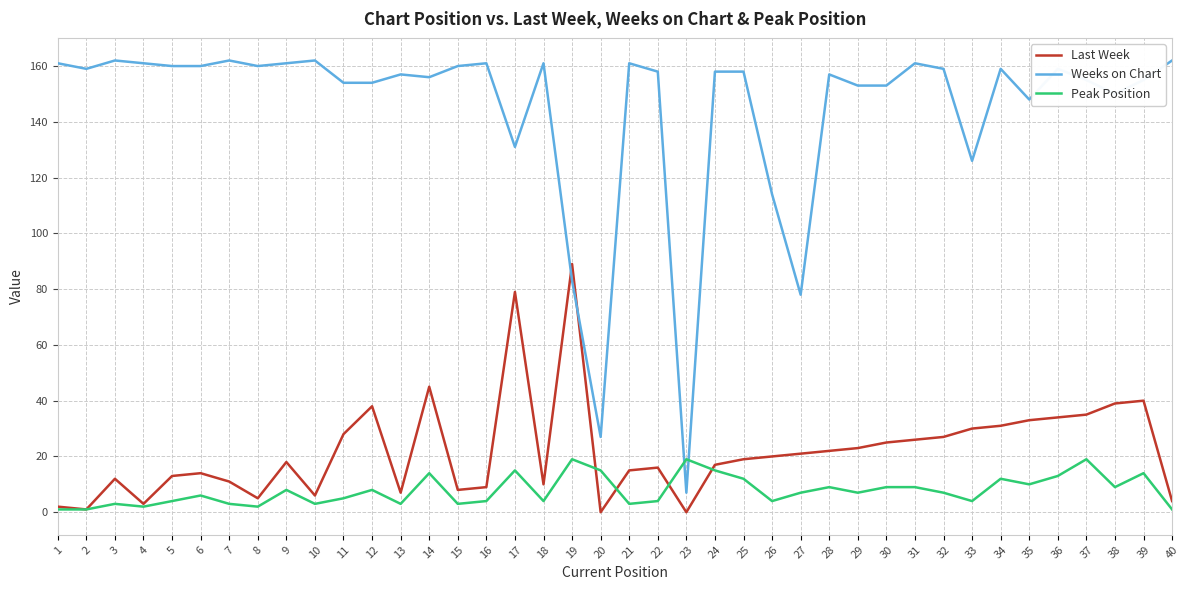

The Peak Position series shows 14 at 14. True or false?

True